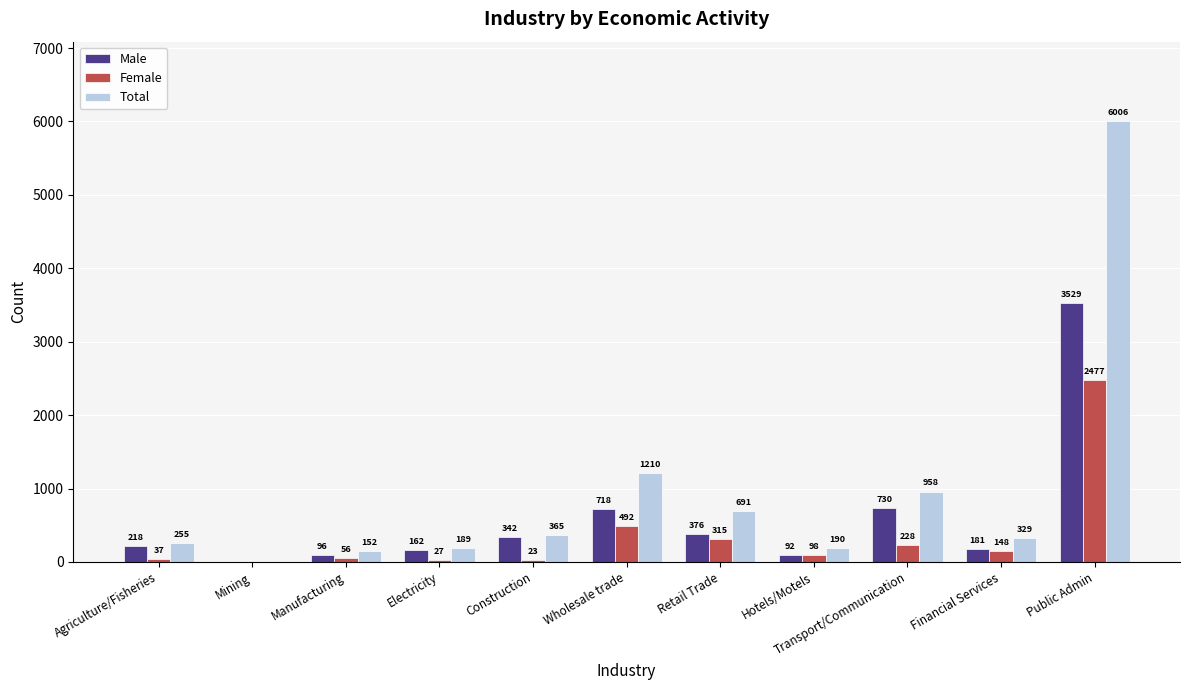

Which category has the highest value across all series?

Public Admin